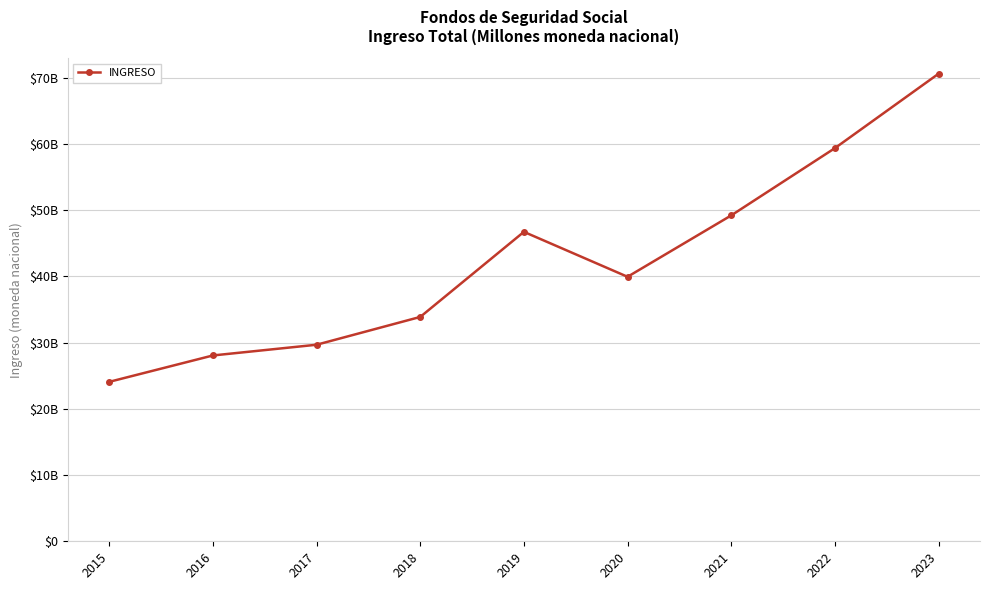

Does the chart have visible grid lines?

Yes